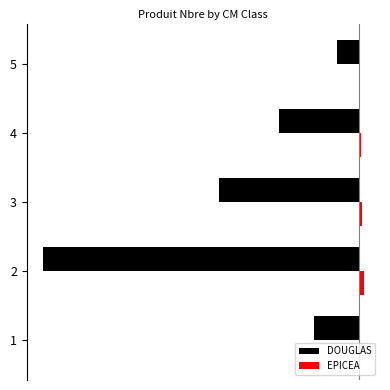

What are all the series names shown in the legend?

DOUGLAS, EPICEA